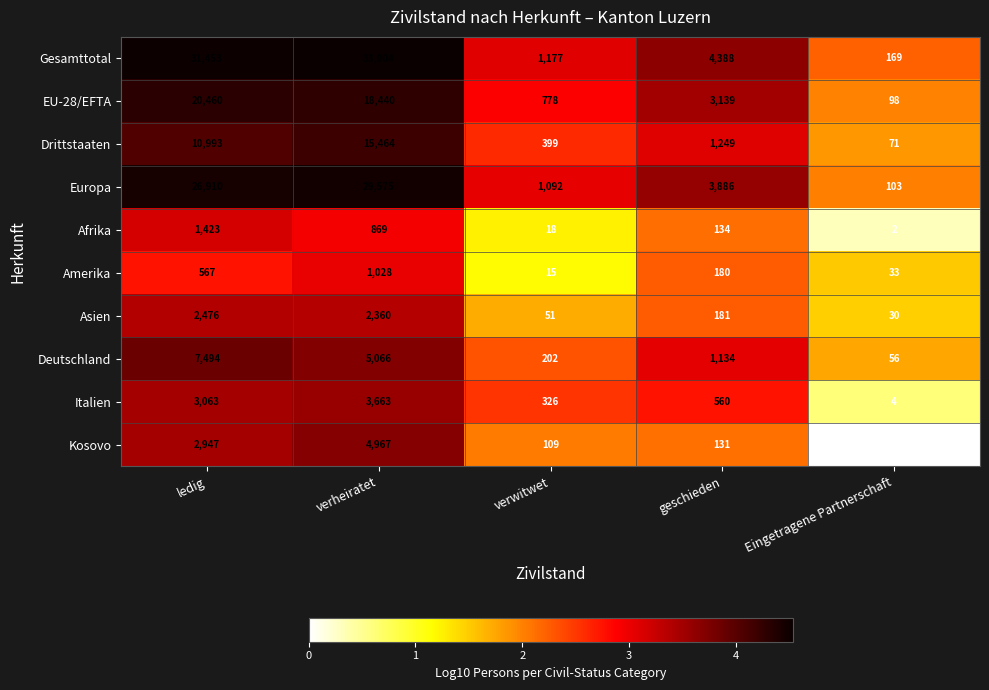

Rank the series at ledig from lowest to highest value.

Amerika, Afrika, Asien, Kosovo, Italien, Deutschland, Drittstaaten, EU-28/EFTA, Europa, Gesamttotal